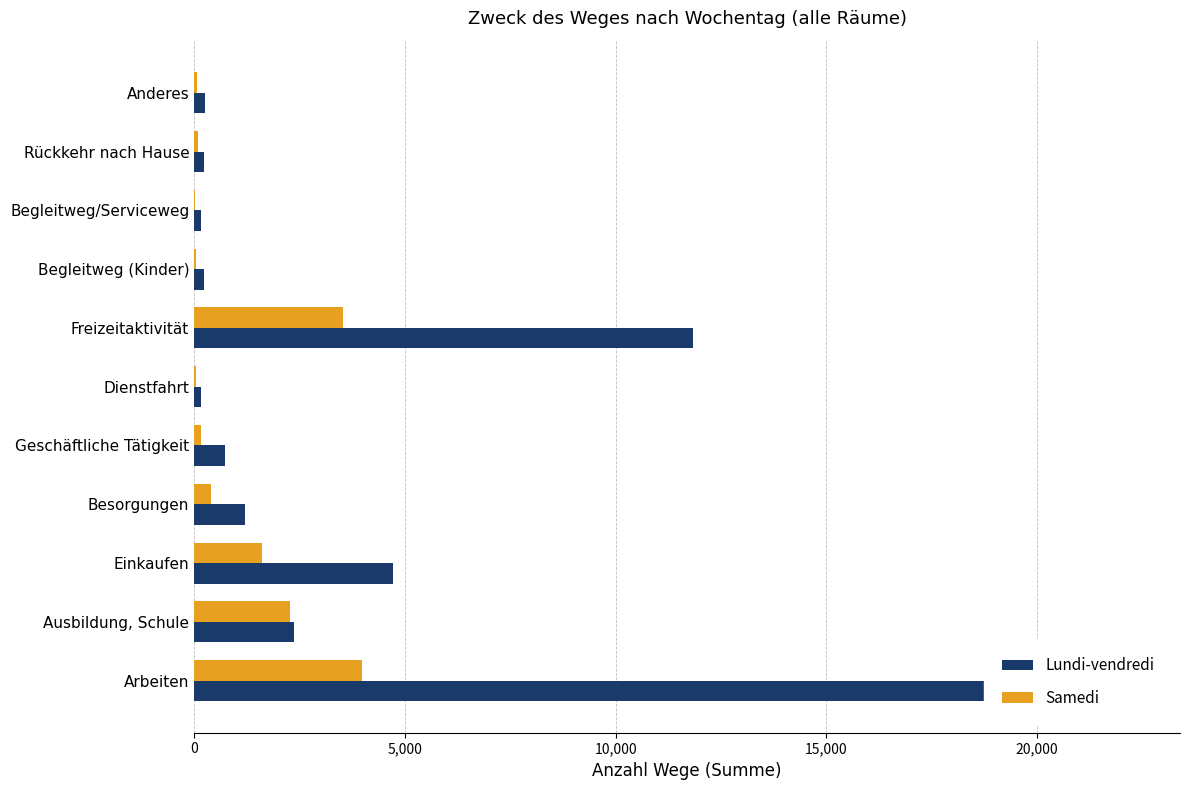

How many data points in Lundi-vendredi are less than 731?

5